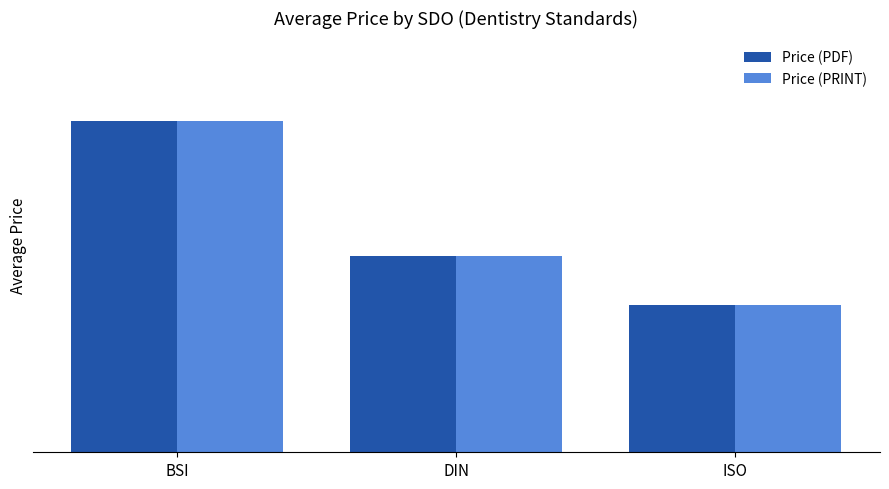

What is the difference between the Price (PRINT) values at BSI and DIN?

57.0